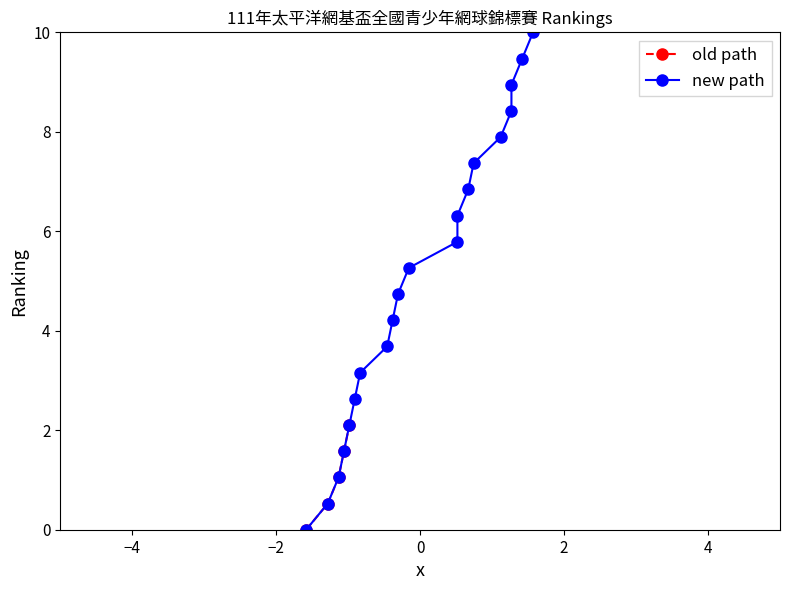

How many data points are less than 5?

10